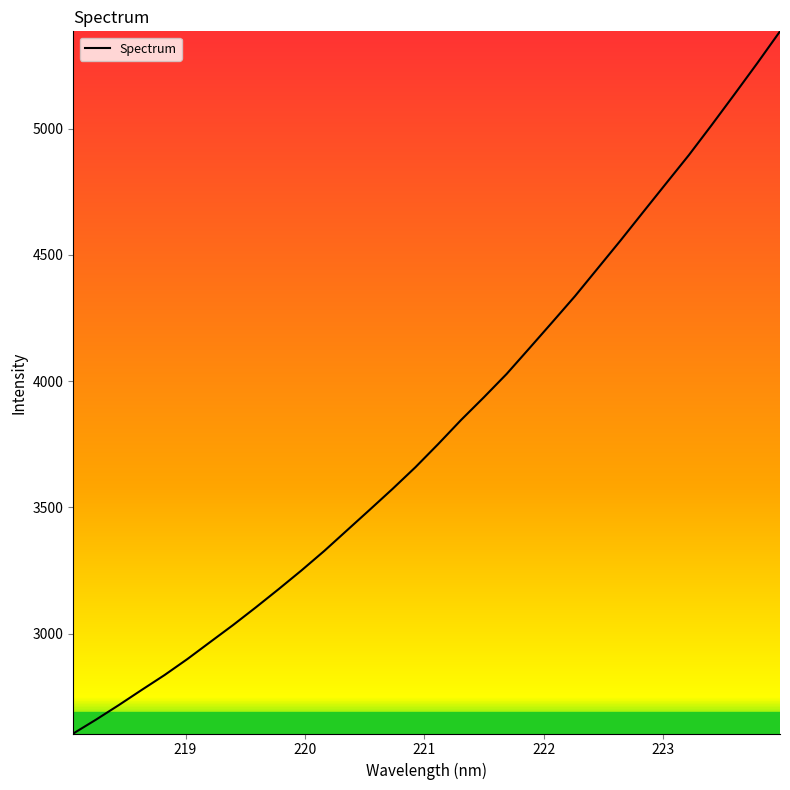

What is the maximum value shown in the chart?

5385.1